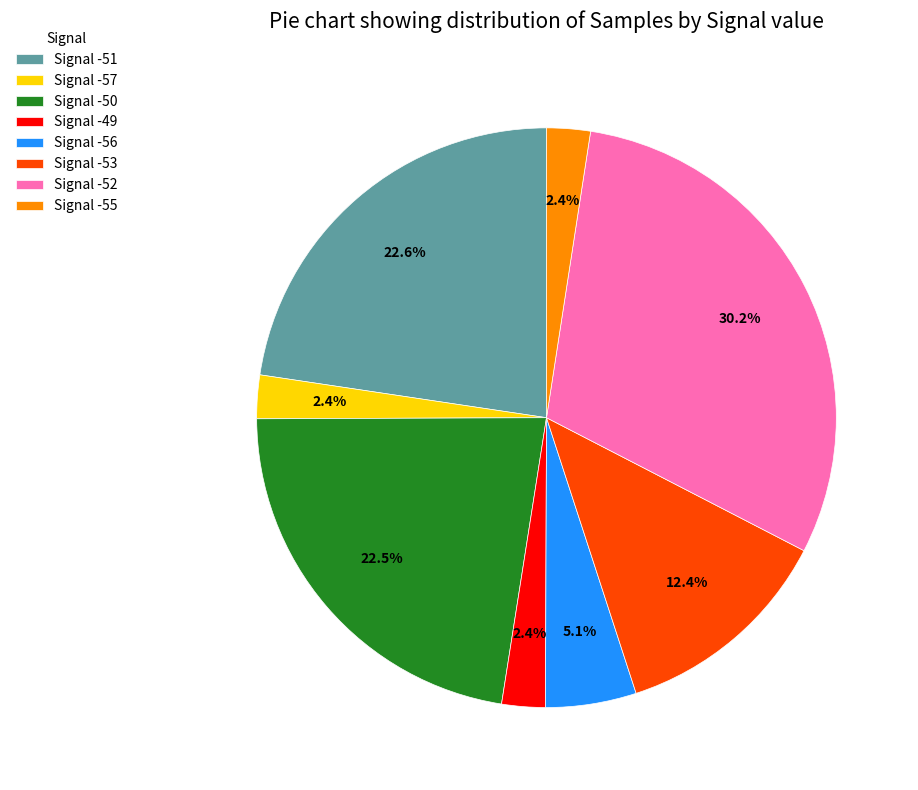

Does any single category account for the majority?

No